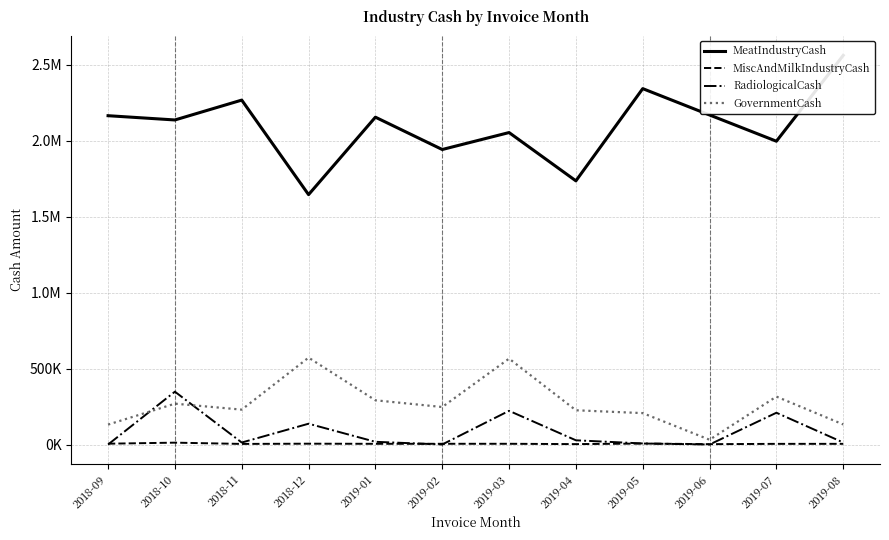

What is the difference between the RadiologicalCash values at 2019-01 and 2018-10?

329797.1